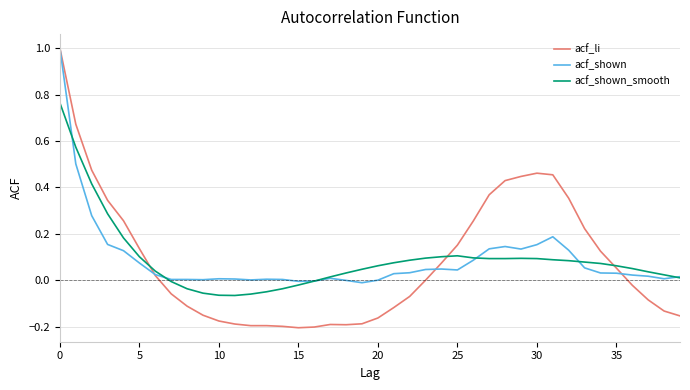

Which series has the largest range (max minus min)?

acf_li